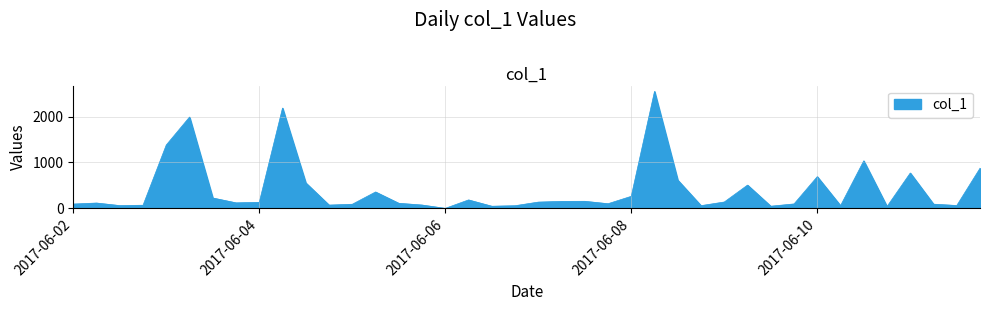

What is the greatest value displayed?

2548.1